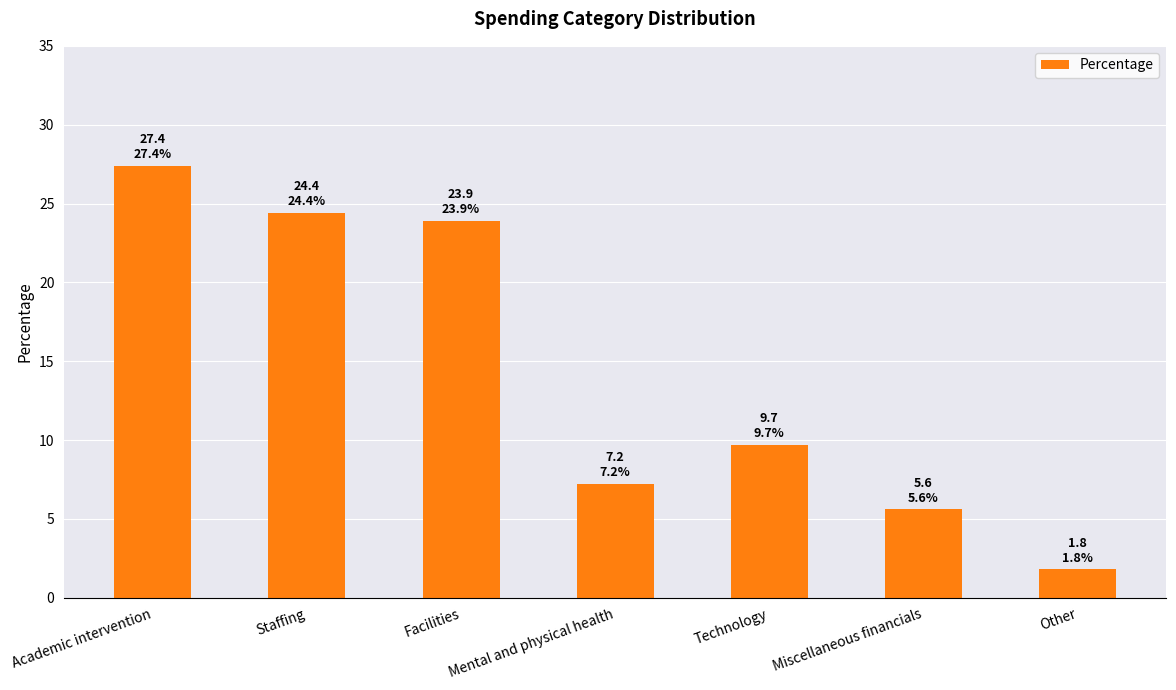

What is the smallest value displayed?

1.8